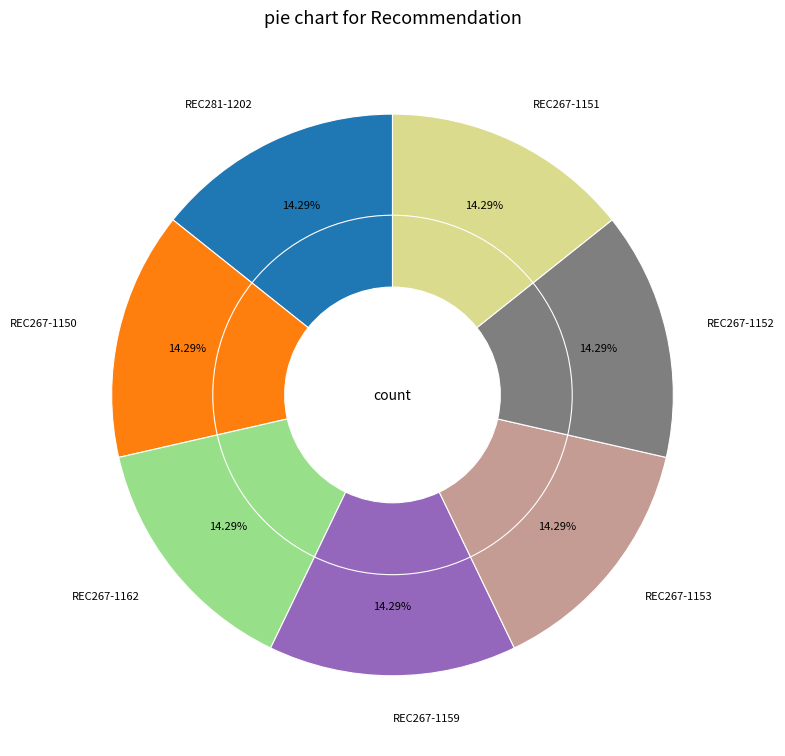

Is there a majority slice in this chart?

No